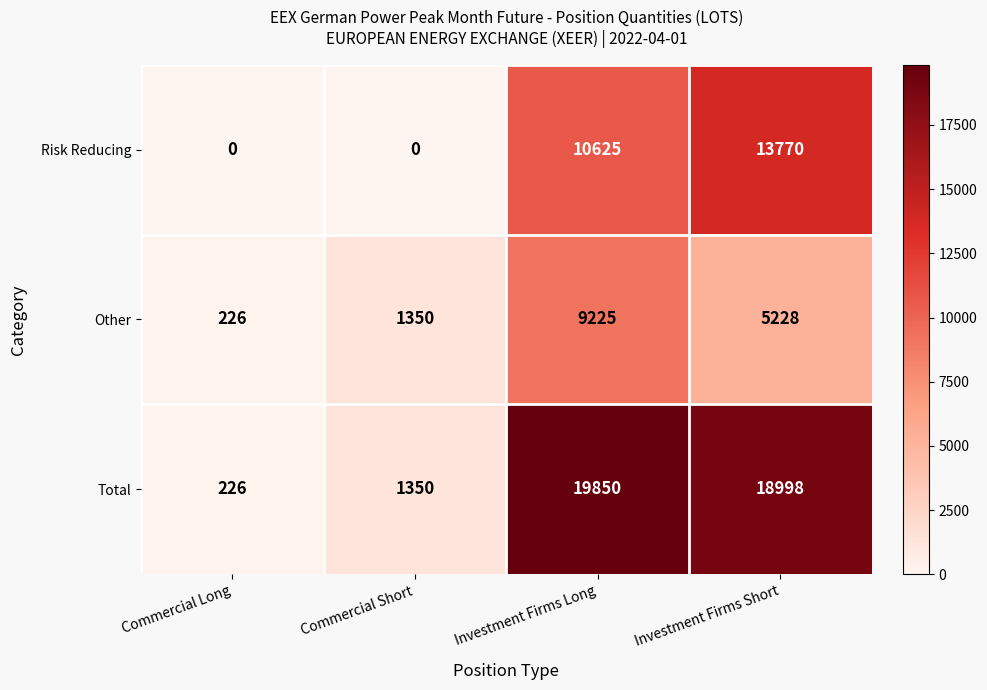

Rank the series by their maximum value, from lowest to highest.

Other, Risk Reducing, Total